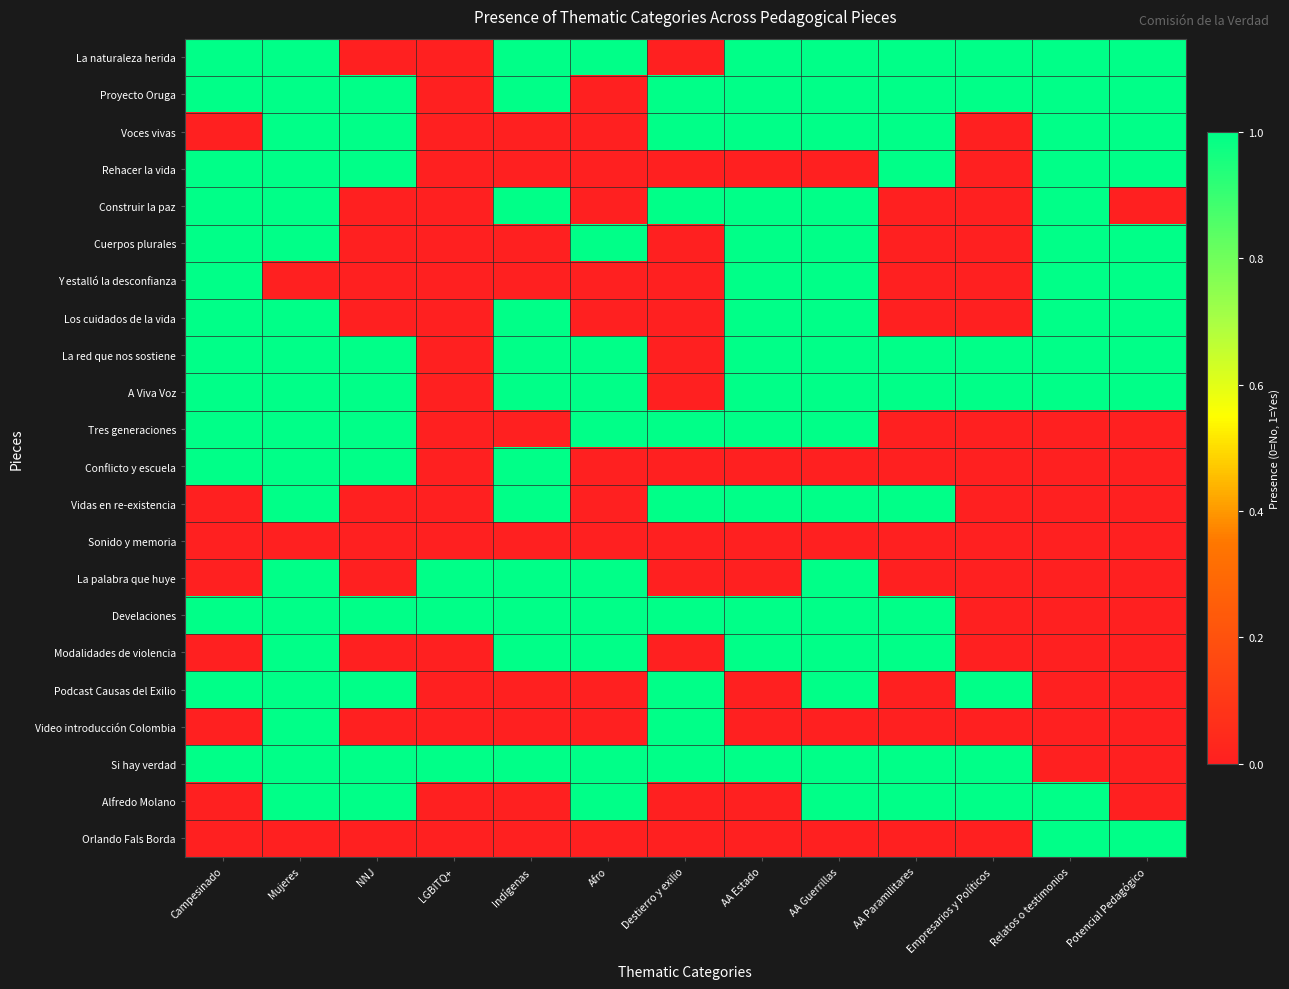

Reading left to right, what are all the values shown in this chart?

La naturaleza herida: Campesinado=1	Mujeres=1	NNJ=0	LGBITQ+=0	Indígenas=1	Afro=1	Destierro y exilio=0	AA Estado=1	AA Guerrillas=1	AA Paramilitares=1	Empresarios y Políticos=1	Relatos o testimonios=1	Potencial Pedagógico=1
Proyecto Oruga: Campesinado=1	Mujeres=1	NNJ=1	LGBITQ+=0	Indígenas=1	Afro=0	Destierro y exilio=1	AA Estado=1	AA Guerrillas=1	AA Paramilitares=1	Empresarios y Políticos=1	Relatos o testimonios=1	Potencial Pedagógico=1
Voces vivas: Campesinado=0	Mujeres=1	NNJ=1	LGBITQ+=0	Indígenas=0	Afro=0	Destierro y exilio=1	AA Estado=1	AA Guerrillas=1	AA Paramilitares=1	Empresarios y Políticos=0	Relatos o testimonios=1	Potencial Pedagógico=1
Rehacer la vida: Campesinado=1	Mujeres=1	NNJ=1	LGBITQ+=0	Indígenas=0	Afro=0	Destierro y exilio=0	AA Estado=0	AA Guerrillas=0	AA Paramilitares=1	Empresarios y Políticos=0	Relatos o testimonios=1	Potencial Pedagógico=1
Construir la paz: Campesinado=1	Mujeres=1	NNJ=0	LGBITQ+=0	Indígenas=1	Afro=0	Destierro y exilio=1	AA Estado=1	AA Guerrillas=1	AA Paramilitares=0	Empresarios y Políticos=0	Relatos o testimonios=1	Potencial Pedagógico=0
Cuerpos plurales: Campesinado=1	Mujeres=1	NNJ=0	LGBITQ+=0	Indígenas=0	Afro=1	Destierro y exilio=0	AA Estado=1	AA Guerrillas=1	AA Paramilitares=0	Empresarios y Políticos=0	Relatos o testimonios=1	Potencial Pedagógico=1
Y estalló la desconfianza: Campesinado=1	Mujeres=0	NNJ=0	LGBITQ+=0	Indígenas=0	Afro=0	Destierro y exilio=0	AA Estado=1	AA Guerrillas=1	AA Paramilitares=0	Empresarios y Políticos=0	Relatos o testimonios=1	Potencial Pedagógico=1
Los cuidados de la vida: Campesinado=1	Mujeres=1	NNJ=0	LGBITQ+=0	Indígenas=1	Afro=0	Destierro y exilio=0	AA Estado=1	AA Guerrillas=1	AA Paramilitares=0	Empresarios y Políticos=0	Relatos o testimonios=1	Potencial Pedagógico=1
La red que nos sostiene: Campesinado=1	Mujeres=1	NNJ=1	LGBITQ+=0	Indígenas=1	Afro=1	Destierro y exilio=0	AA Estado=1	AA Guerrillas=1	AA Paramilitares=1	Empresarios y Políticos=1	Relatos o testimonios=1	Potencial Pedagógico=1
A Viva Voz: Campesinado=1	Mujeres=1	NNJ=1	LGBITQ+=0	Indígenas=1	Afro=1	Destierro y exilio=0	AA Estado=1	AA Guerrillas=1	AA Paramilitares=1	Empresarios y Políticos=1	Relatos o testimonios=1	Potencial Pedagógico=1
Tres generaciones: Campesinado=1	Mujeres=1	NNJ=1	LGBITQ+=0	Indígenas=0	Afro=1	Destierro y exilio=1	AA Estado=1	AA Guerrillas=1	AA Paramilitares=0	Empresarios y Políticos=0	Relatos o testimonios=0	Potencial Pedagógico=0
Conflicto y escuela: Campesinado=1	Mujeres=1	NNJ=1	LGBITQ+=0	Indígenas=1	Afro=0	Destierro y exilio=0	AA Estado=0	AA Guerrillas=0	AA Paramilitares=0	Empresarios y Políticos=0	Relatos o testimonios=0	Potencial Pedagógico=0
Vidas en re-existencia: Campesinado=0	Mujeres=1	NNJ=0	LGBITQ+=0	Indígenas=1	Afro=0	Destierro y exilio=1	AA Estado=1	AA Guerrillas=1	AA Paramilitares=1	Empresarios y Políticos=0	Relatos o testimonios=0	Potencial Pedagógico=0
Sonido y memoria: Campesinado=0	Mujeres=0	NNJ=0	LGBITQ+=0	Indígenas=0	Afro=0	Destierro y exilio=0	AA Estado=0	AA Guerrillas=0	AA Paramilitares=0	Empresarios y Políticos=0	Relatos o testimonios=0	Potencial Pedagógico=0
La palabra que huye: Campesinado=0	Mujeres=1	NNJ=0	LGBITQ+=1	Indígenas=1	Afro=1	Destierro y exilio=0	AA Estado=0	AA Guerrillas=1	AA Paramilitares=0	Empresarios y Políticos=0	Relatos o testimonios=0	Potencial Pedagógico=0
Develaciones: Campesinado=1	Mujeres=1	NNJ=1	LGBITQ+=1	Indígenas=1	Afro=1	Destierro y exilio=1	AA Estado=1	AA Guerrillas=1	AA Paramilitares=1	Empresarios y Políticos=0	Relatos o testimonios=0	Potencial Pedagógico=0
Modalidades de violencia: Campesinado=0	Mujeres=1	NNJ=0	LGBITQ+=0	Indígenas=1	Afro=1	Destierro y exilio=0	AA Estado=1	AA Guerrillas=1	AA Paramilitares=1	Empresarios y Políticos=0	Relatos o testimonios=0	Potencial Pedagógico=0
Podcast Causas del Exilio: Campesinado=1	Mujeres=1	NNJ=1	LGBITQ+=0	Indígenas=0	Afro=0	Destierro y exilio=1	AA Estado=0	AA Guerrillas=1	AA Paramilitares=0	Empresarios y Políticos=1	Relatos o testimonios=0	Potencial Pedagógico=0
Video introducción Colombia: Campesinado=0	Mujeres=1	NNJ=0	LGBITQ+=0	Indígenas=0	Afro=0	Destierro y exilio=1	AA Estado=0	AA Guerrillas=0	AA Paramilitares=0	Empresarios y Políticos=0	Relatos o testimonios=0	Potencial Pedagógico=0
Si hay verdad: Campesinado=1	Mujeres=1	NNJ=1	LGBITQ+=1	Indígenas=1	Afro=1	Destierro y exilio=1	AA Estado=1	AA Guerrillas=1	AA Paramilitares=1	Empresarios y Políticos=1	Relatos o testimonios=0	Potencial Pedagógico=0
Alfredo Molano: Campesinado=0	Mujeres=1	NNJ=1	LGBITQ+=0	Indígenas=0	Afro=1	Destierro y exilio=0	AA Estado=0	AA Guerrillas=1	AA Paramilitares=1	Empresarios y Políticos=1	Relatos o testimonios=1	Potencial Pedagógico=0
Orlando Fals Borda: Campesinado=0	Mujeres=0	NNJ=0	LGBITQ+=0	Indígenas=0	Afro=0	Destierro y exilio=0	AA Estado=0	AA Guerrillas=0	AA Paramilitares=0	Empresarios y Políticos=0	Relatos o testimonios=1	Potencial Pedagógico=1